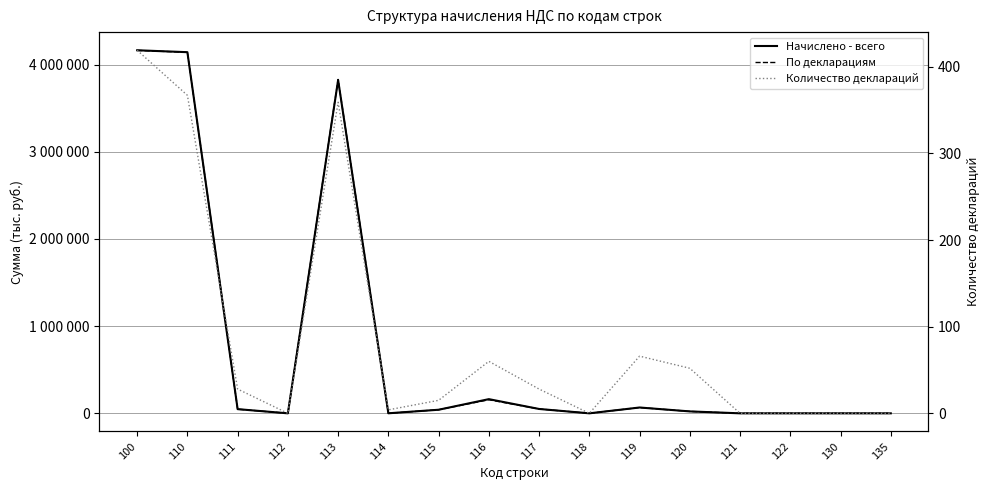

Reading left to right, transcribe all the data shown in this chart.

Начислено - всего: 100=4163614	110=4141581	111=47997	112=0	113=3822518	114=461	115=41091	116=162659	117=50038	118=0	119=66854	120=22033	121=0	122=0	130=0	135=0
По декларациям: 100=4162061	110=4139985	111=47518	112=0	113=3828776	114=420	115=41091	116=155706	117=50038	118=0	119=66474	120=22076	121=0	122=0	130=0	135=0
Количество деклараций: 100=419	110=367	111=28	112=0	113=359	114=4	115=15	116=60	117=28	118=0	119=66	120=52	121=0	122=0	130=0	135=0